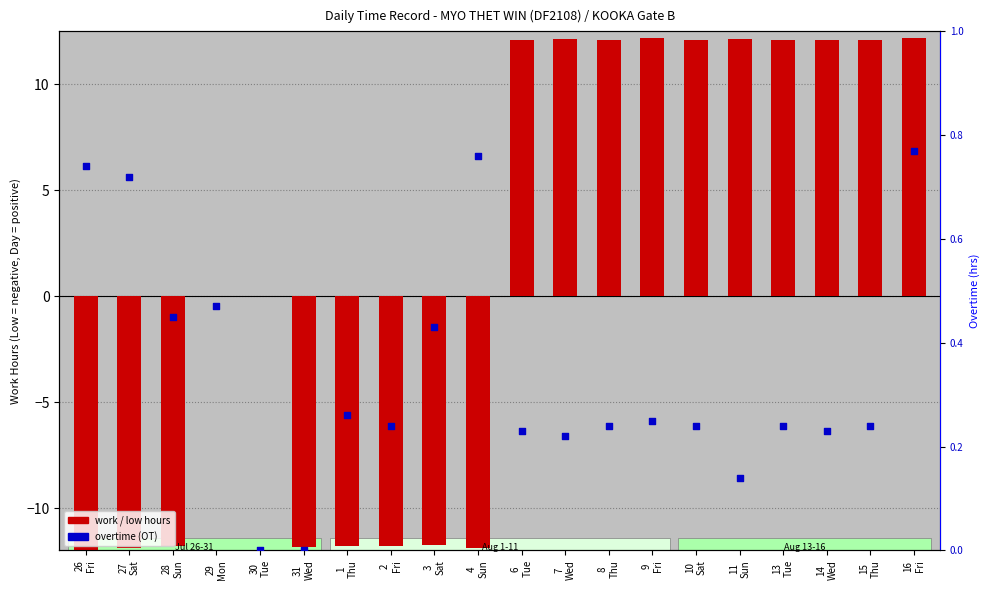

Which series reaches the minimum Y coordinate?

work / low hours